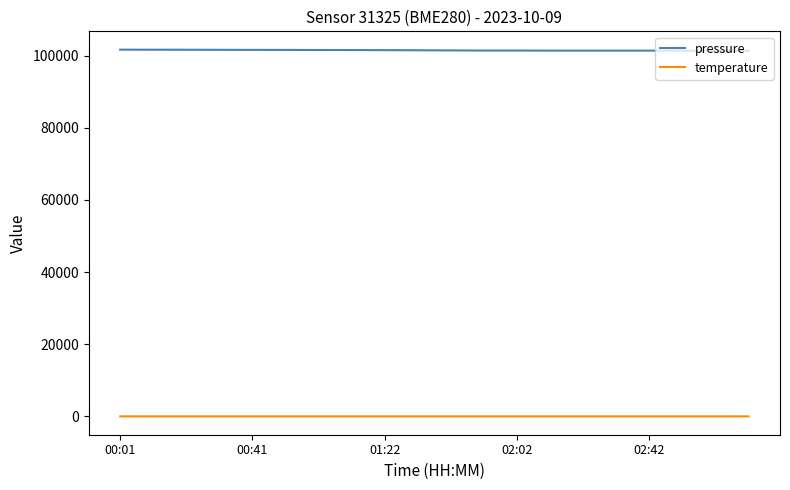

How many categories are shown in the chart?

20